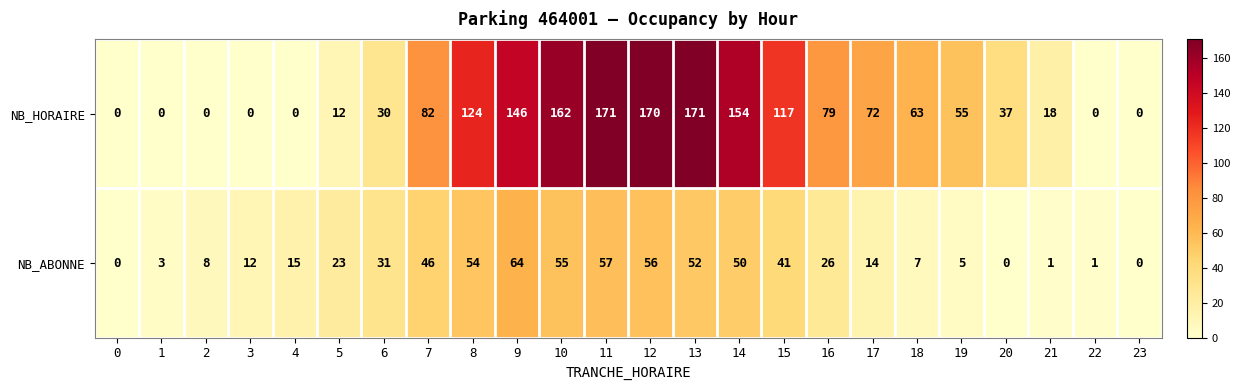

What is the maximum value shown in the chart?

171